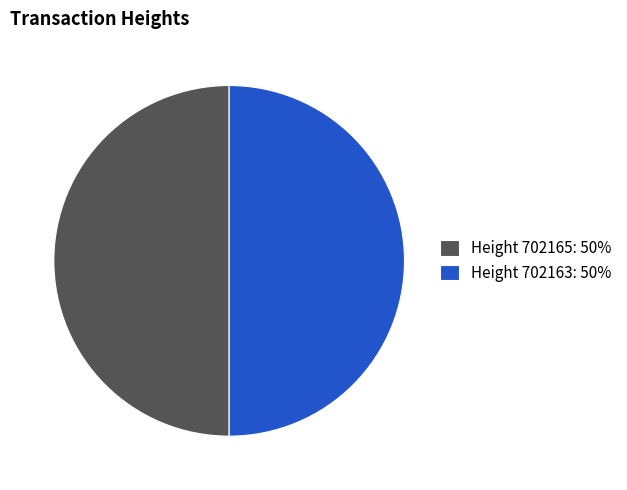

What is the ratio of the value at Height 702163: 50% to the value at Height 702165: 50%?

1.0